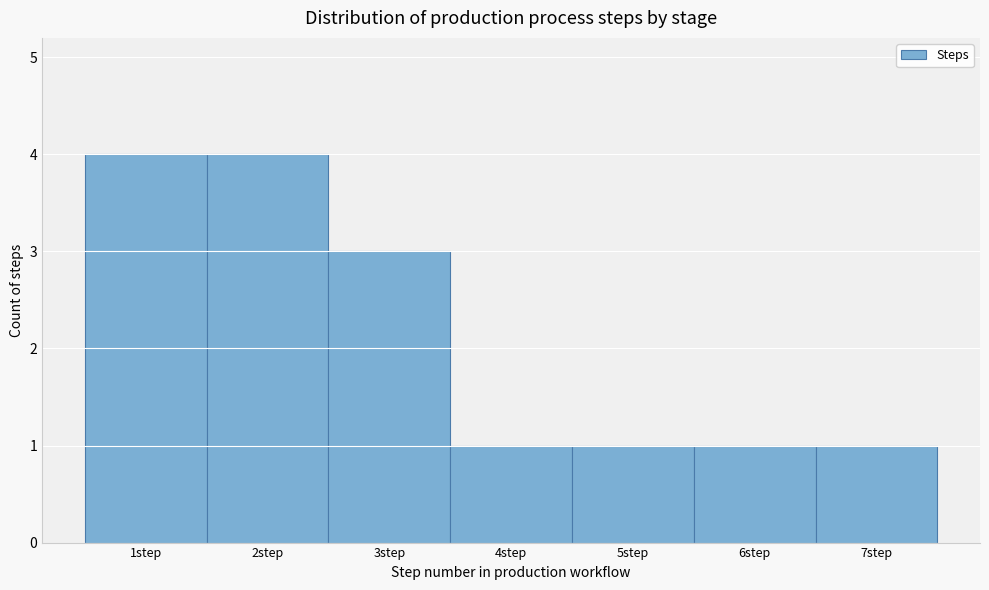

How tall is the bar that spans 1.5 to 2.5 on the x-axis? The values are not printed on the chart, so give them approximately, as read against the axis.

4